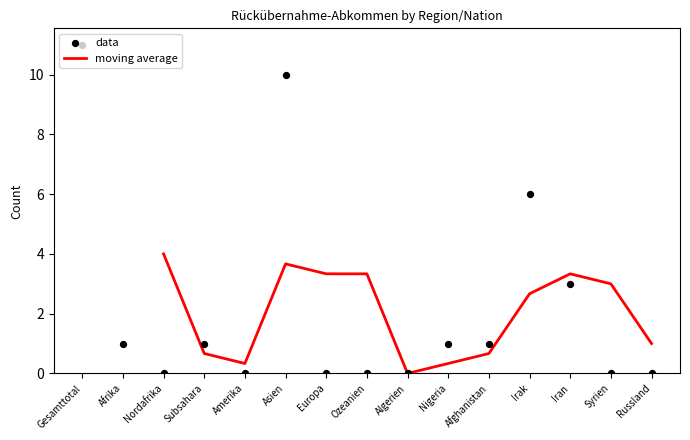

At which label does moving average first exceed 2?

Nordafrika